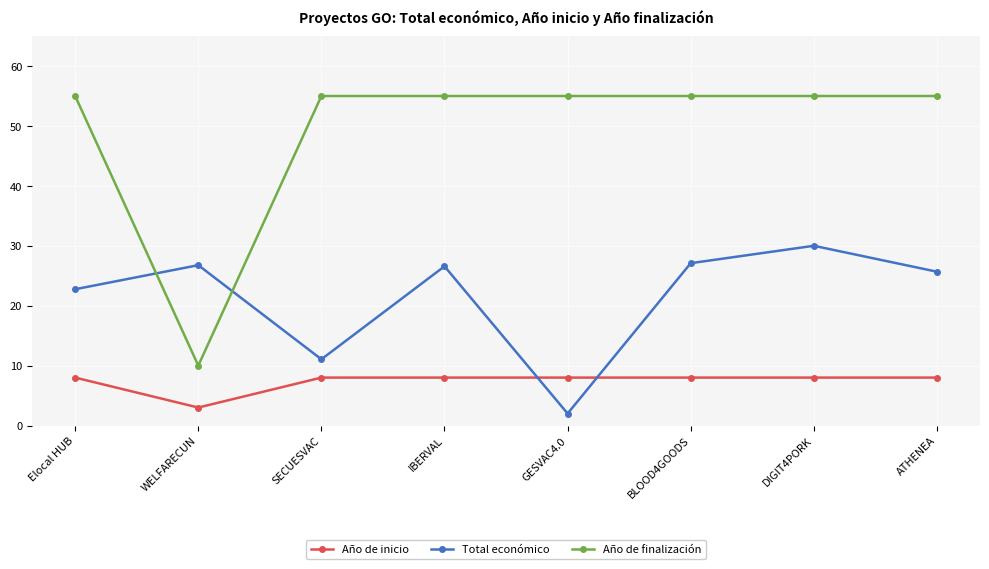

At how many categories does at least one series exceed 36?

7